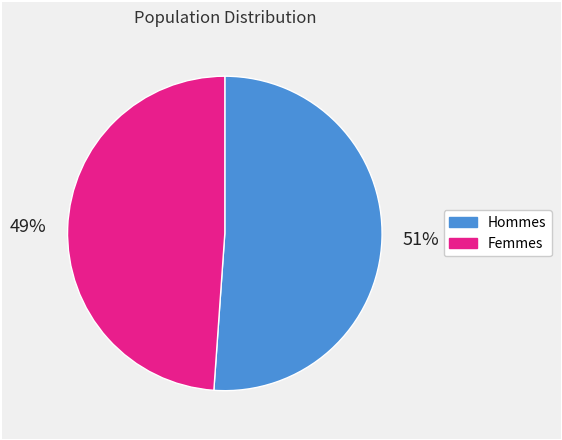

Does any single category account for the majority?

Yes